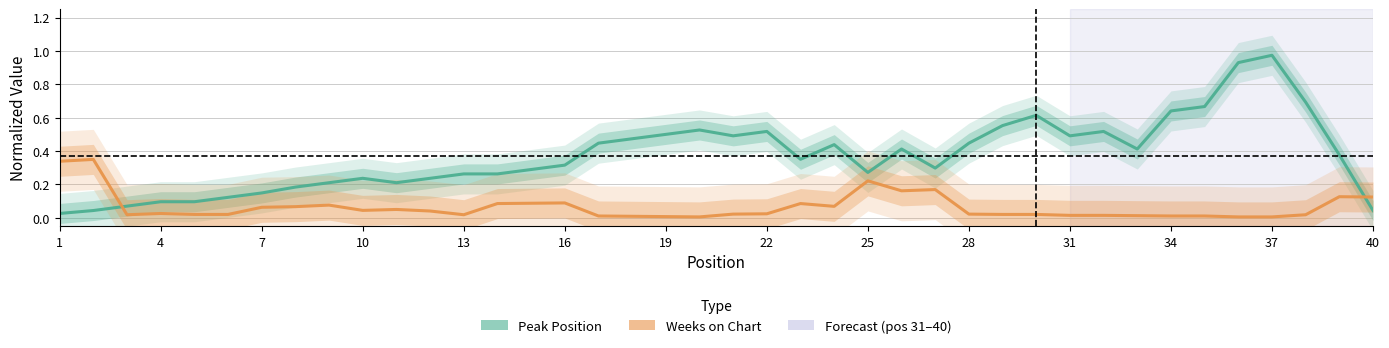

What is the spread (max minus min) of values at 25?

0.1